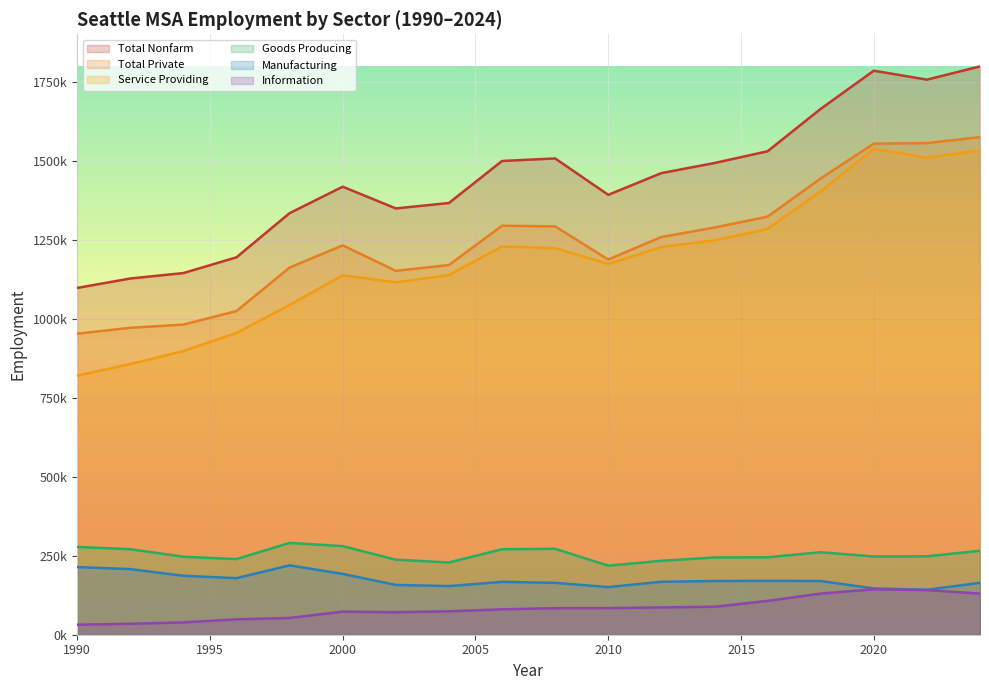

The Information series shows 8820 at 1991-09. True or false?

False